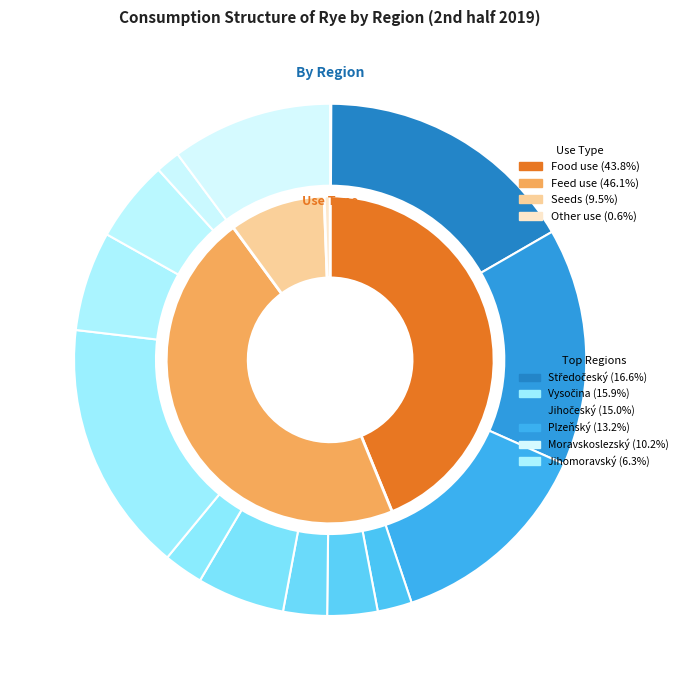

Count the number of slices in the pie.

14